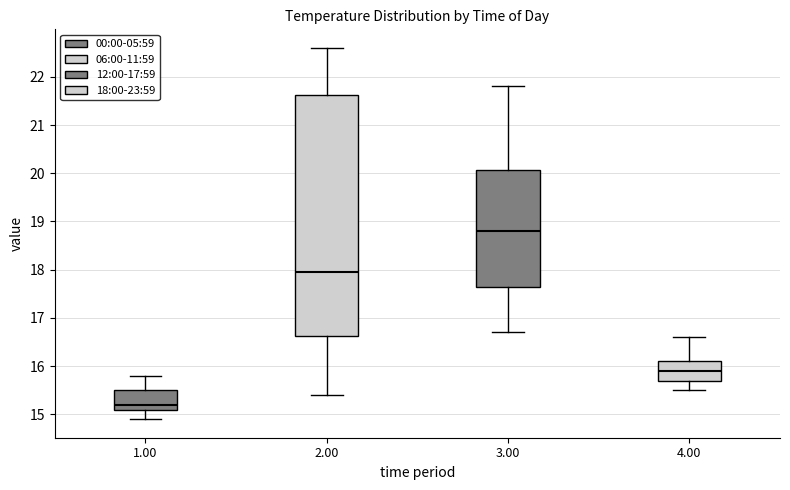

Comparing the boxes themselves (not the whiskers), which one is the tallest?

2.00